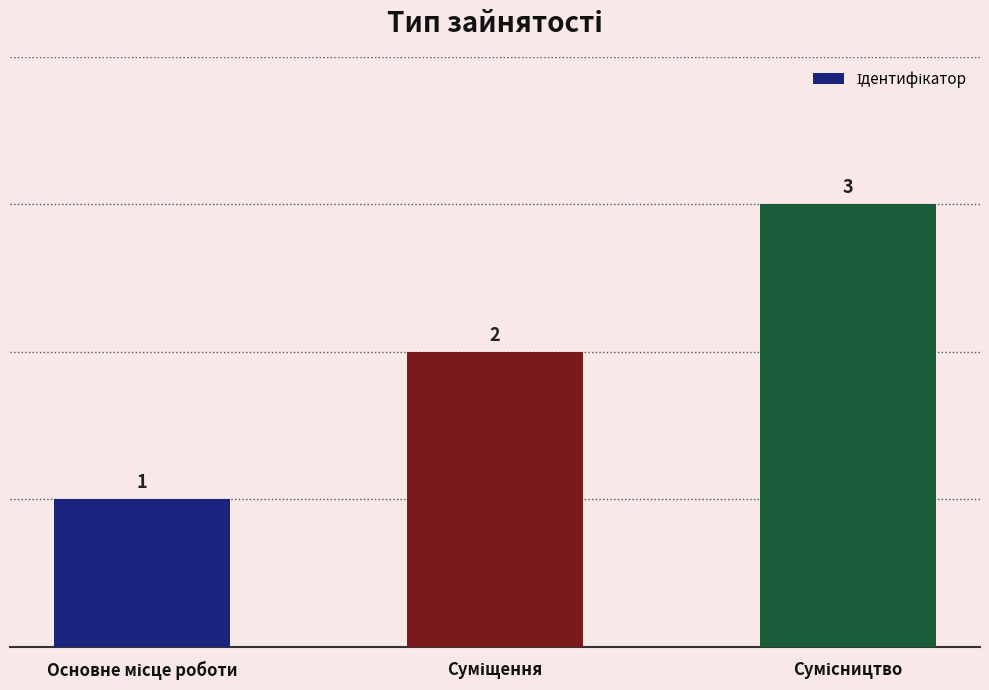

What is the difference between the maximum and minimum values?

2